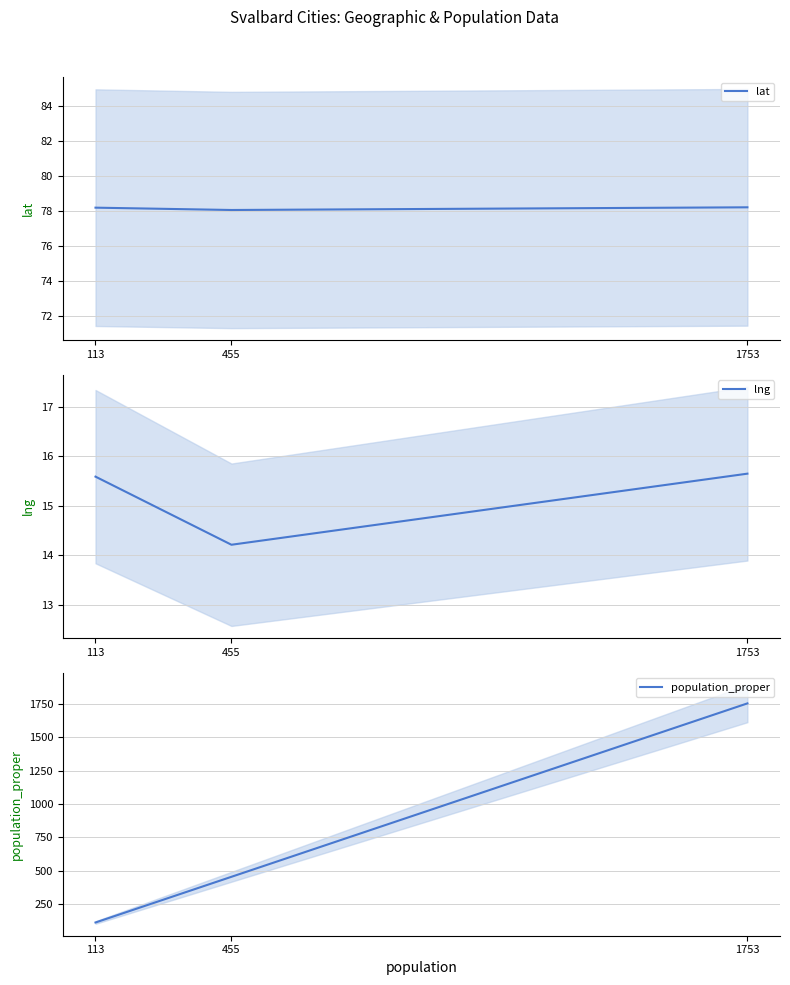

How many values in the population_proper series exceed 455?

1